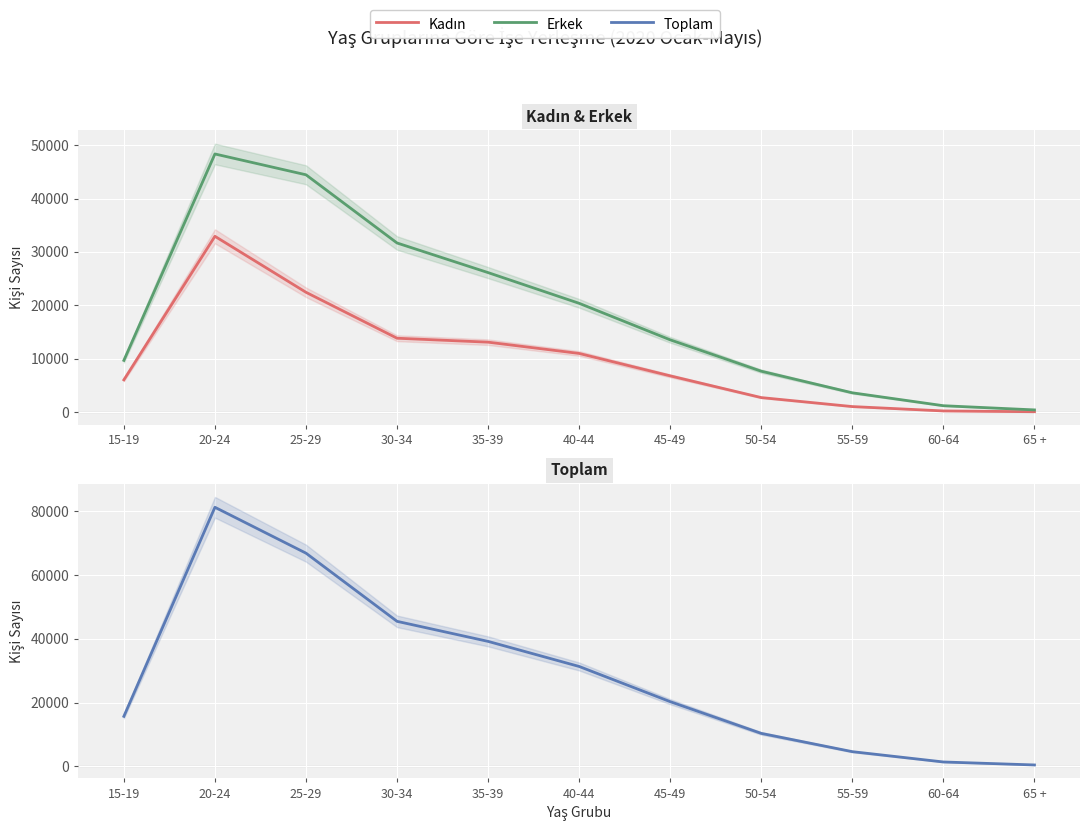

The value of Erkek at 50-54 is 7645. True or false?

True